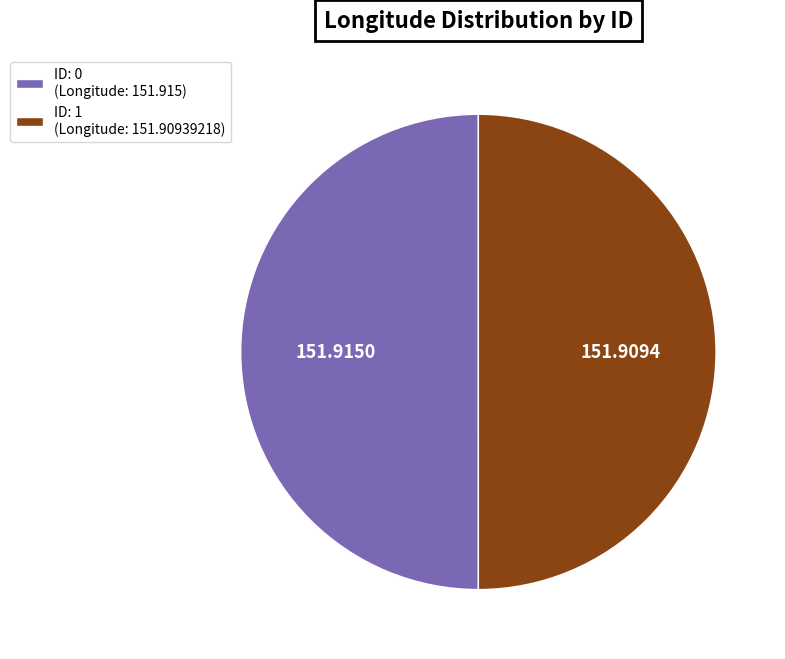

Is the sum of ID: 1 (Longitude: 151.90939218) and ID: 0 (Longitude: 151.915) greater than half?

Yes